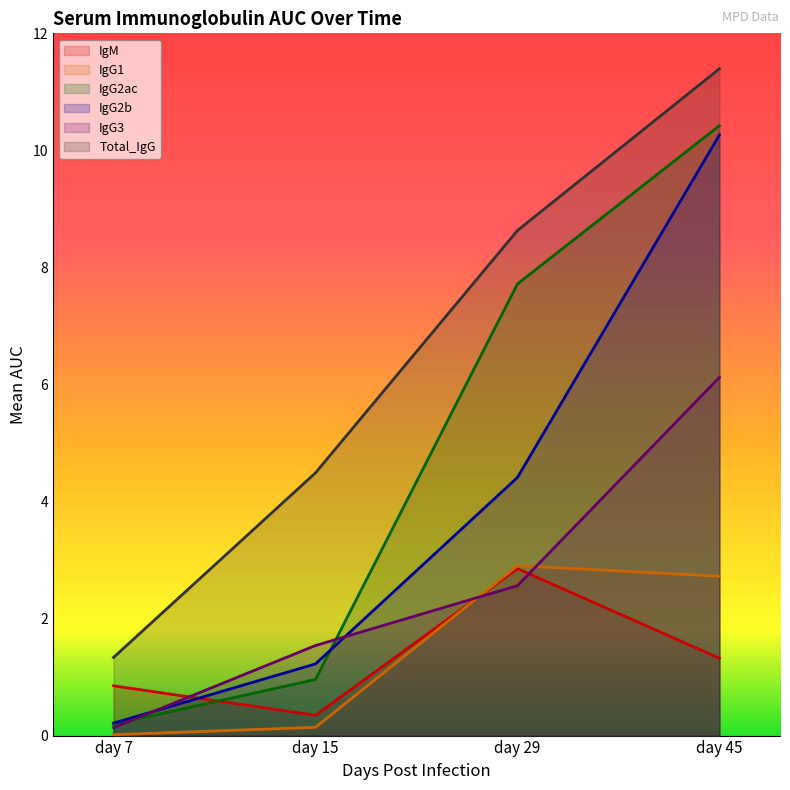

What is the difference between the second highest and second lowest values in the Total_IgG series?

4.1